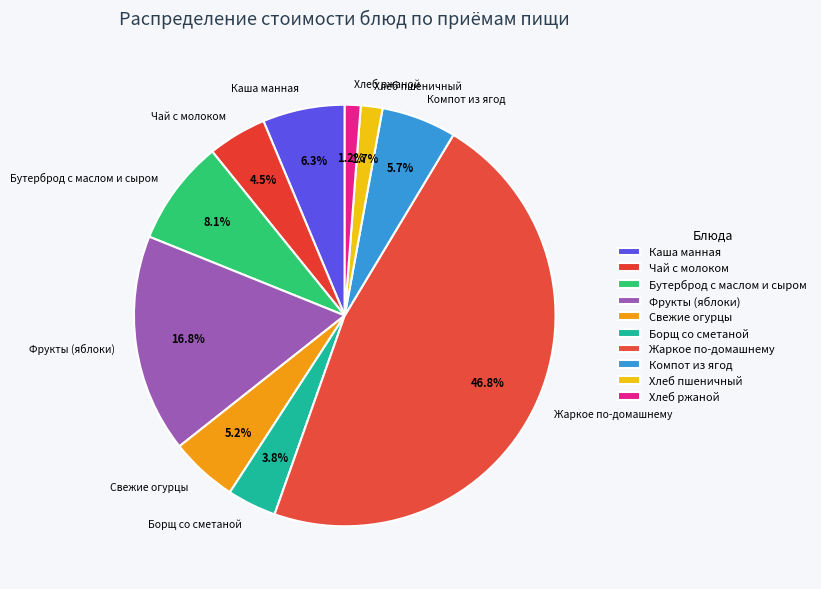

Which has a higher value, Чай с молоком or Хлеб пшеничный?

Чай с молоком